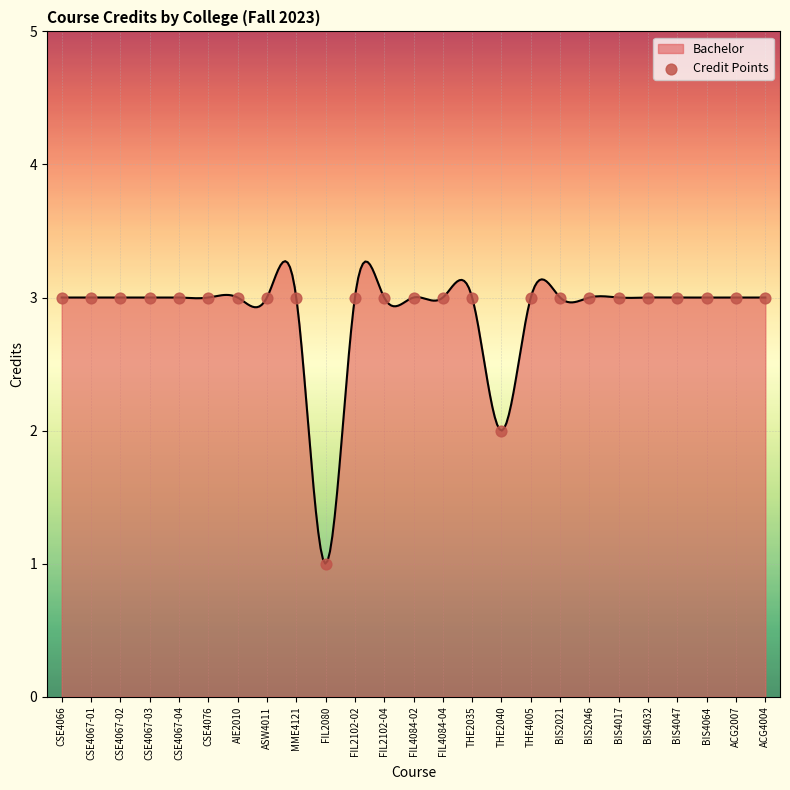

What is the ratio of the value at CSE4067-03 to the value at FIL4084-04?

1.0